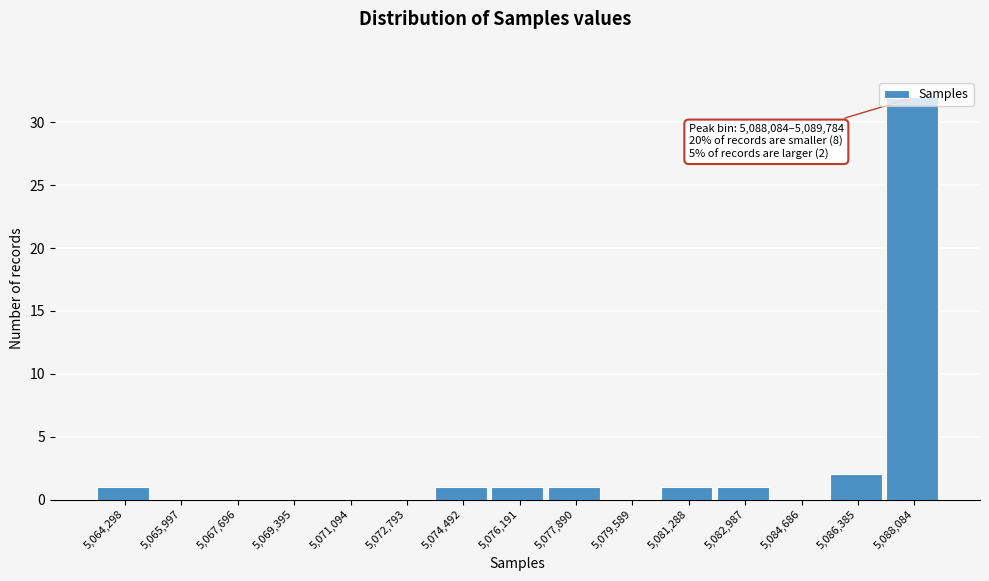

At which label is the value closest to 16?

5,086,385